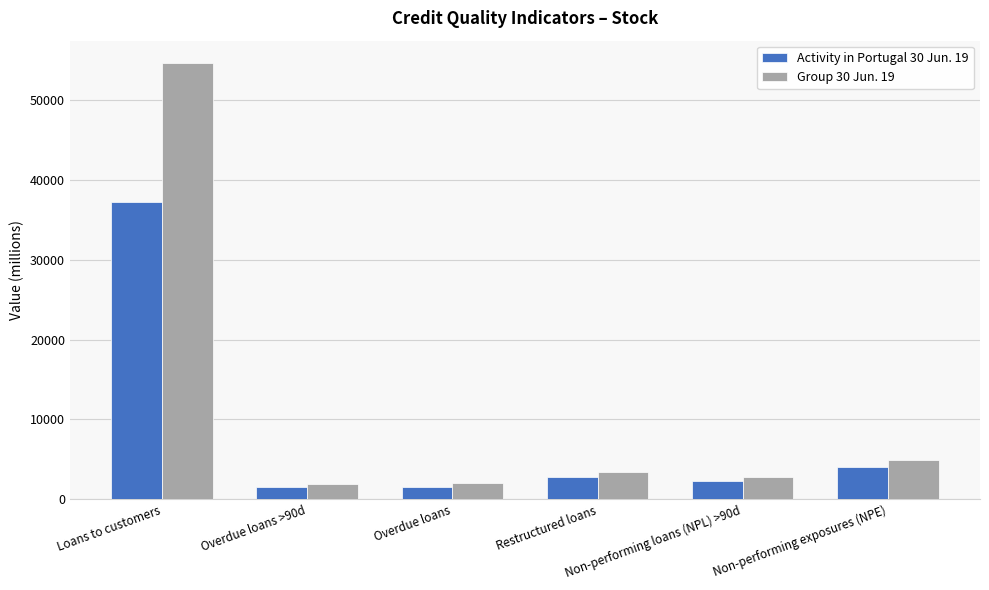

At which category does the chart reach its peak across all series?

Loans to customers